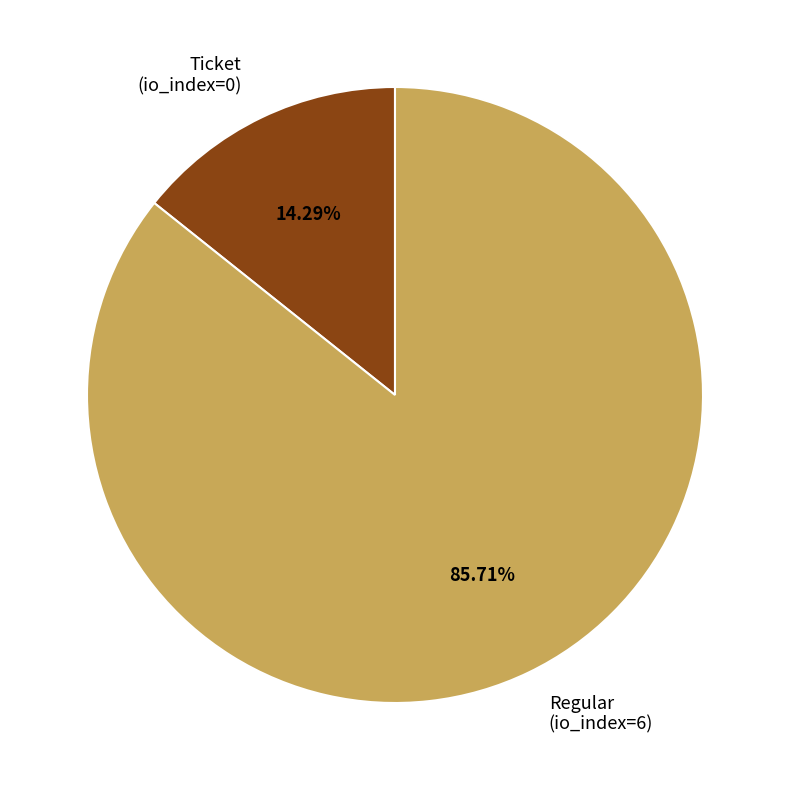

Which category accounts for the majority?

Regular (io_index=6)